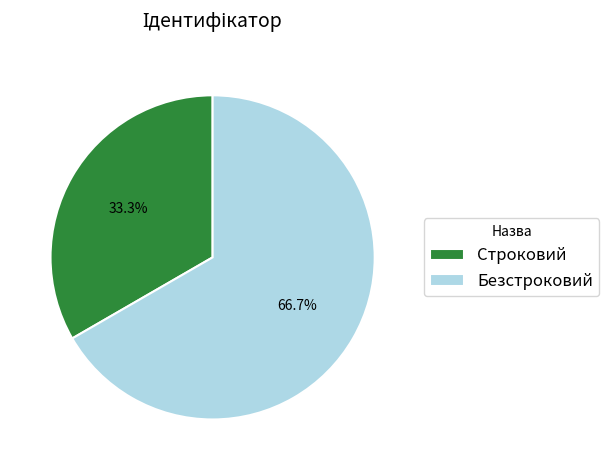

To the nearest percent, what percentage of the pie is Строковий?

33%